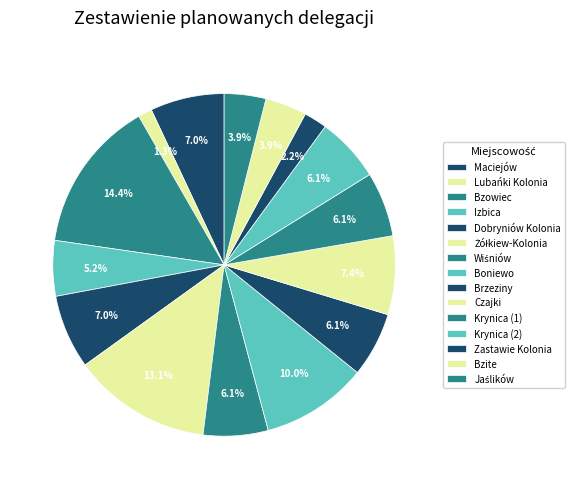

Count the number of slices in the pie.

15